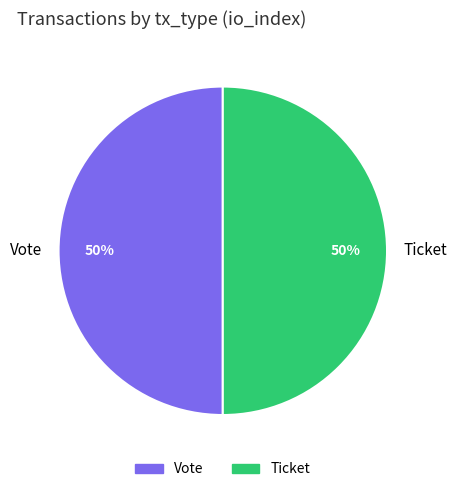

To the nearest percent, what is the difference between the Ticket and Vote slice percentages?

0%